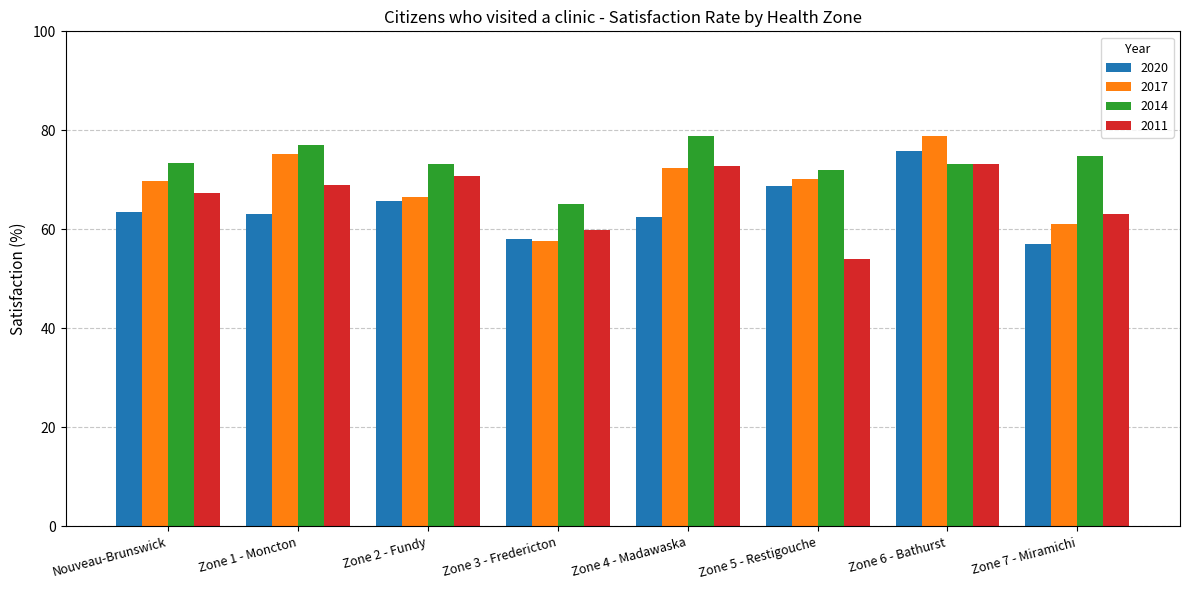

The 2014 series shows 77.0 at Zone 1 - Moncton. True or false?

True